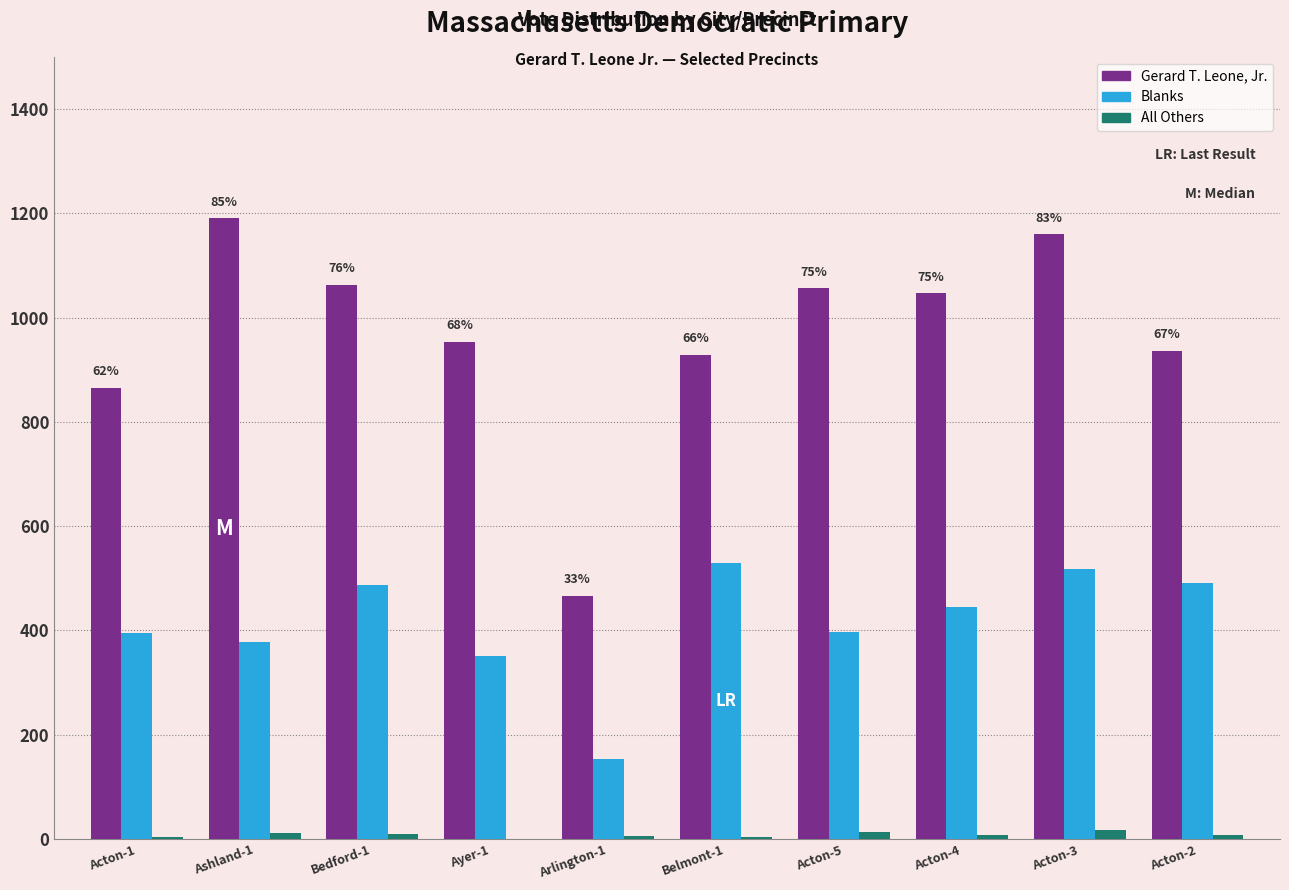

What is the maximum value for Gerard T. Leone, Jr.?

1191